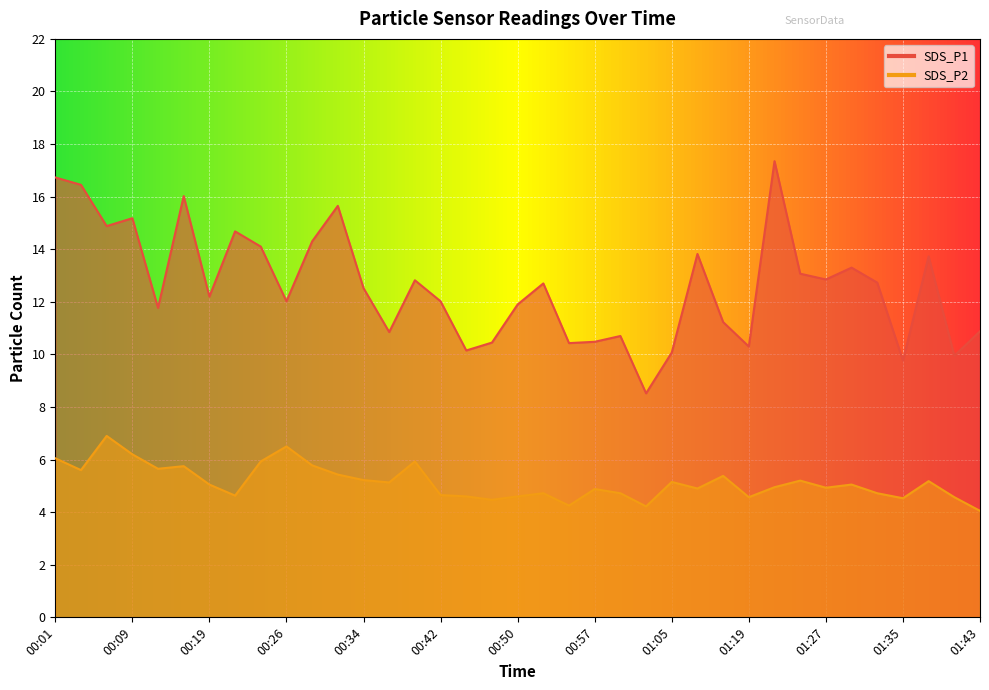

True or false: SDS_P1 and SDS_P2 cross at least once.

False